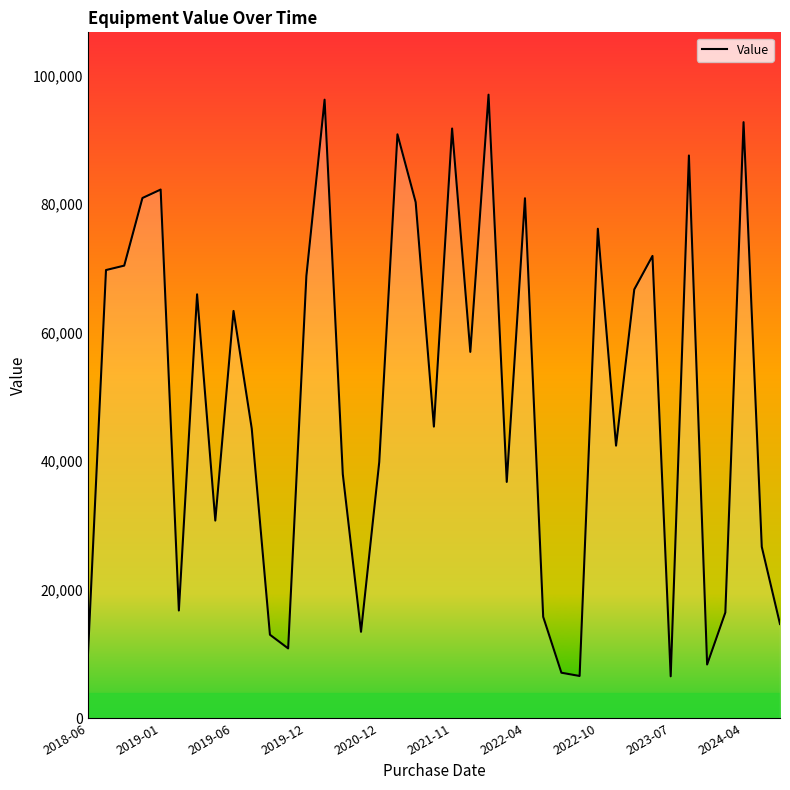

What is the difference between the maximum and minimum values?

90550.5